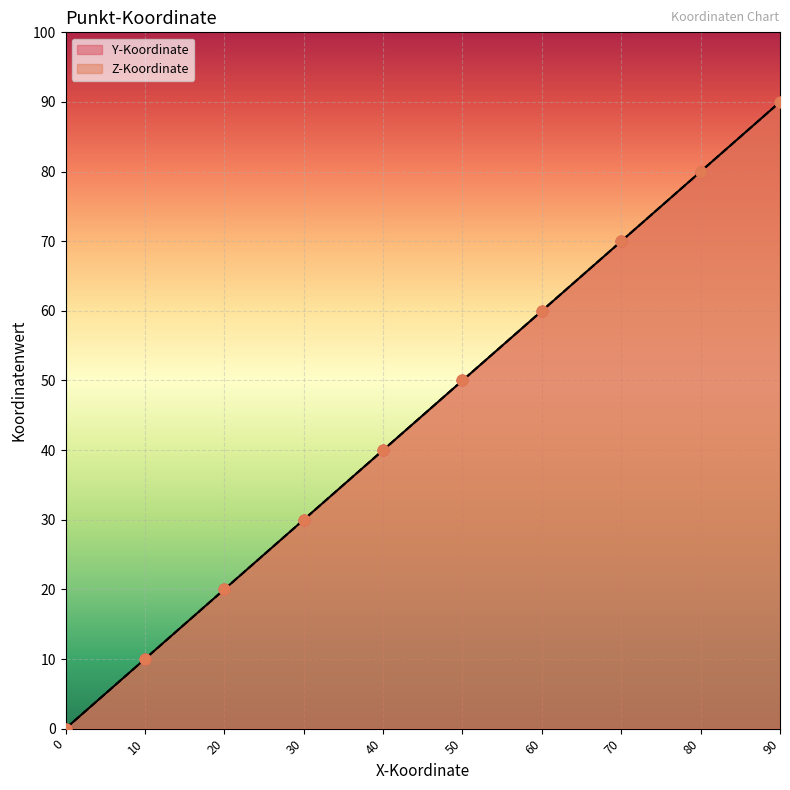

Which series reaches the minimum Y coordinate?

Y-Koordinate